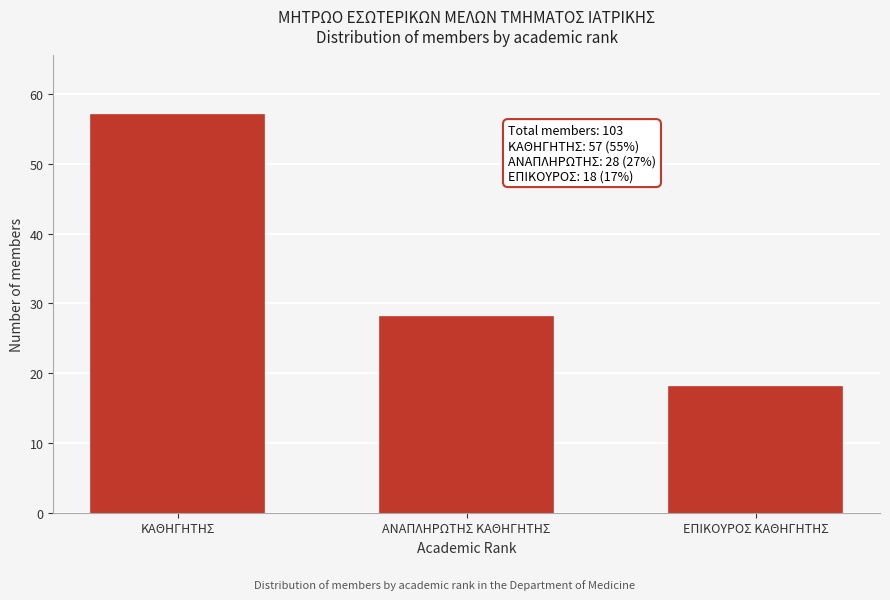

Reading left to right, extract all data points from this chart.

ΚΑΘΗΓΗΤΗΣ=57	ΑΝΑΠΛΗΡΩΤΗΣ ΚΑΘΗΓΗΤΗΣ=28	ΕΠΙΚΟΥΡΟΣ ΚΑΘΗΓΗΤΗΣ=18